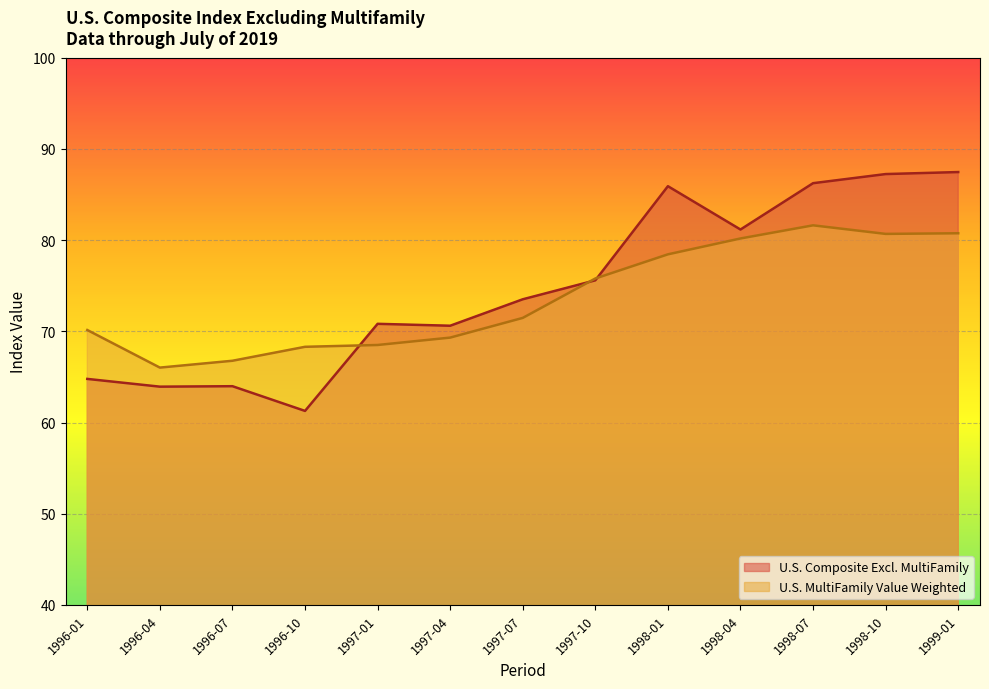

Between 1996-04 and 1997-07, which series saw the biggest shift?

U.S. Composite Excl. MultiFamily